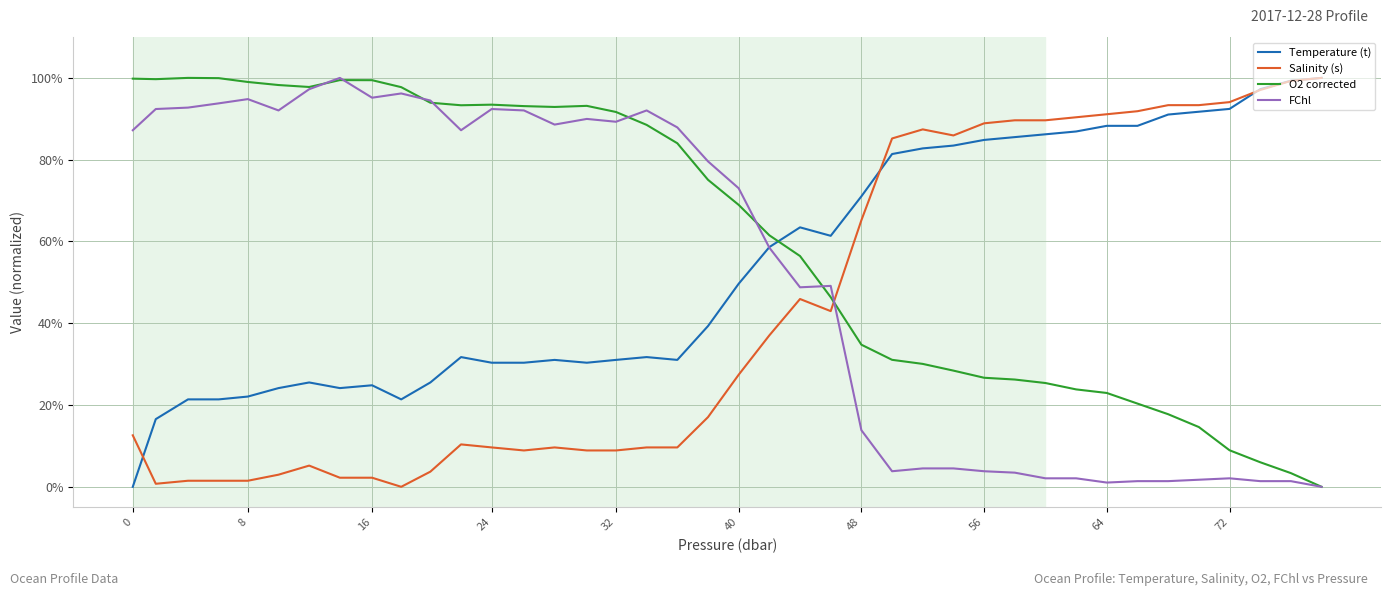

Does the chart display data point markers on the line(s)?

No